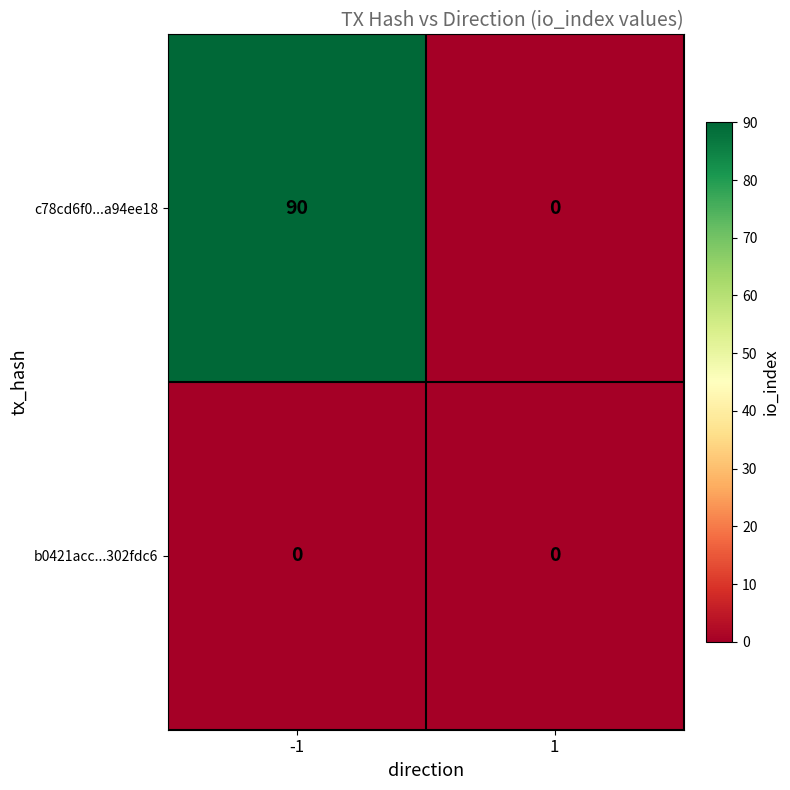

Is it true that b0421acc...302fdc6 equals 0 at 1?

True